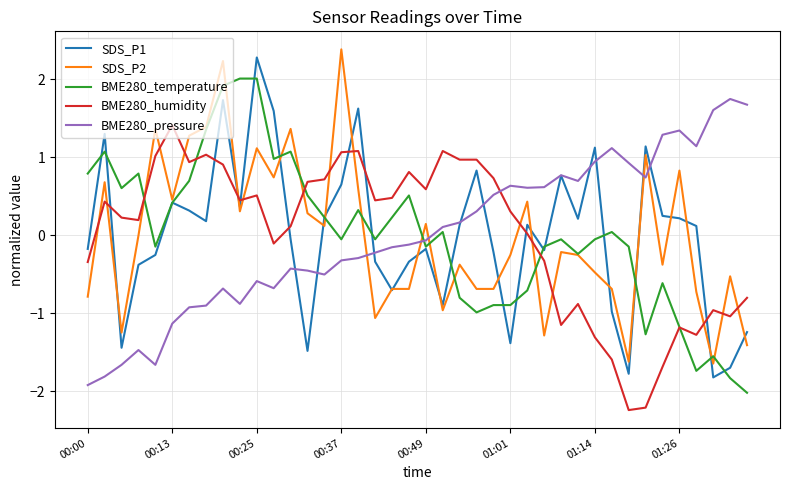

True or false: BME280_temperature and BME280_humidity intersect in this chart.

True